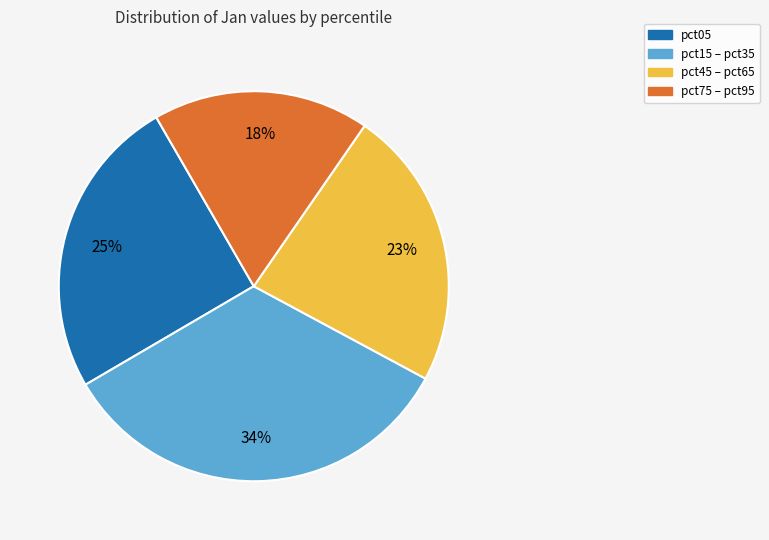

Is there any slice that represents more than half of the pie?

No